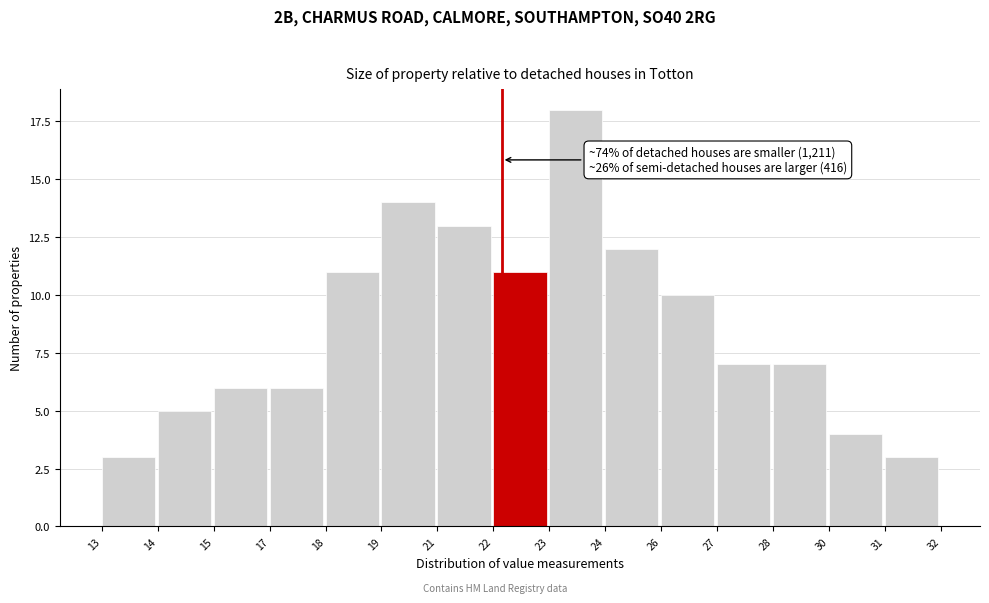

Reading right to left, transcribe all the data shown in this chart.

3	4	7	7	10	12	18	11	13	14	11	6	6	5	3